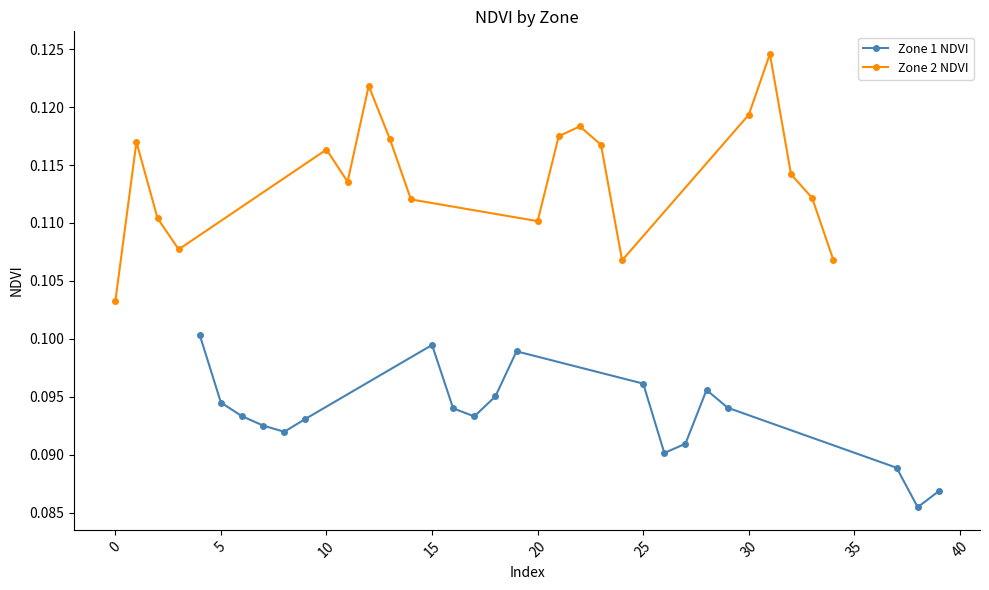

Count the Zone 1 NDVI values in the range 0 to 1.

19